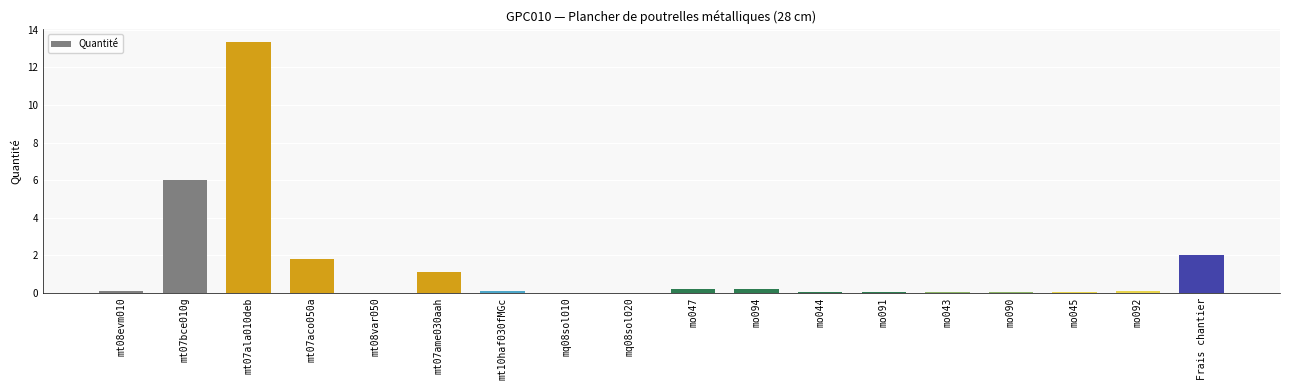

At which category does the chart reach its peak across all series?

mt07ala010deb